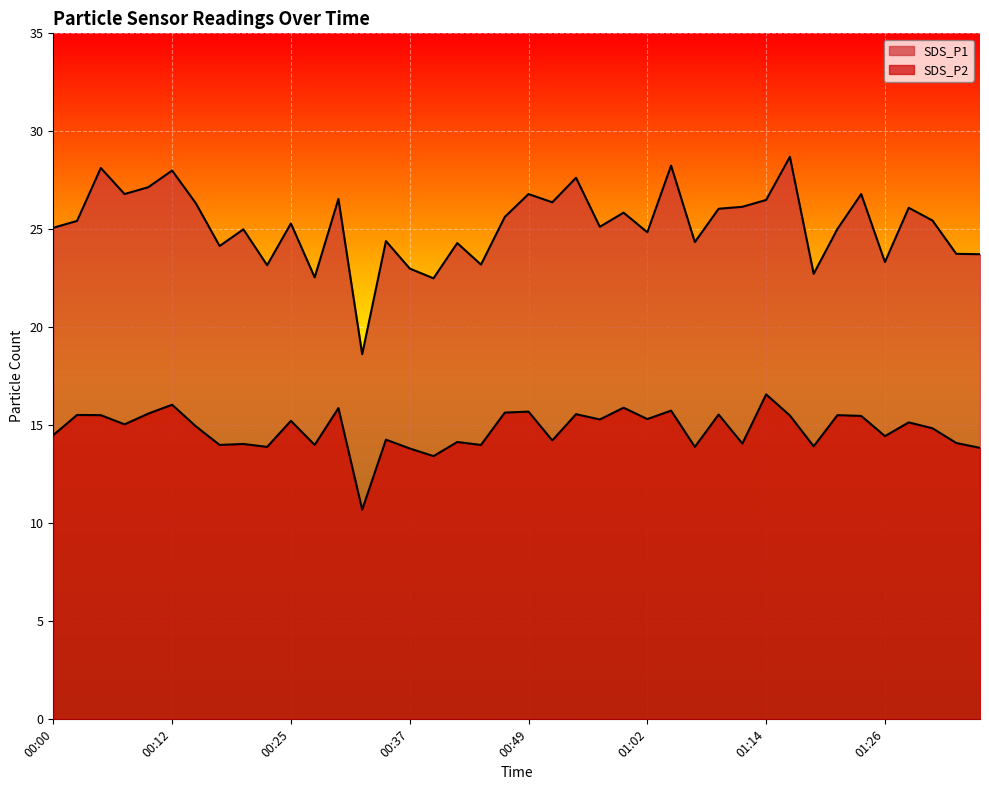

Reading right to left, transcribe all the data shown in this chart.

SDS_P1: 23.7	23.8	25.4	26.1	23.3	26.8	25.0	22.7	28.7	26.5	26.1	26.1	24.4	28.2	24.9	25.9	25.1	27.6	26.4	26.8	25.6	23.2	24.3	22.5	23.0	24.4	18.6	26.6	22.6	25.3	23.2	25.0	24.1	26.3	28.0	27.1	26.8	28.1	25.4	25.1
SDS_P2: 13.8	14.1	14.8	15.2	14.4	15.5	15.5	13.9	15.5	16.6	14.1	15.6	13.9	15.8	15.3	15.9	15.3	15.6	14.2	15.7	15.7	14.0	14.2	13.4	13.8	14.3	10.7	15.9	14.0	15.2	13.9	14.1	14.0	14.9	16.1	15.6	15.1	15.5	15.5	14.5